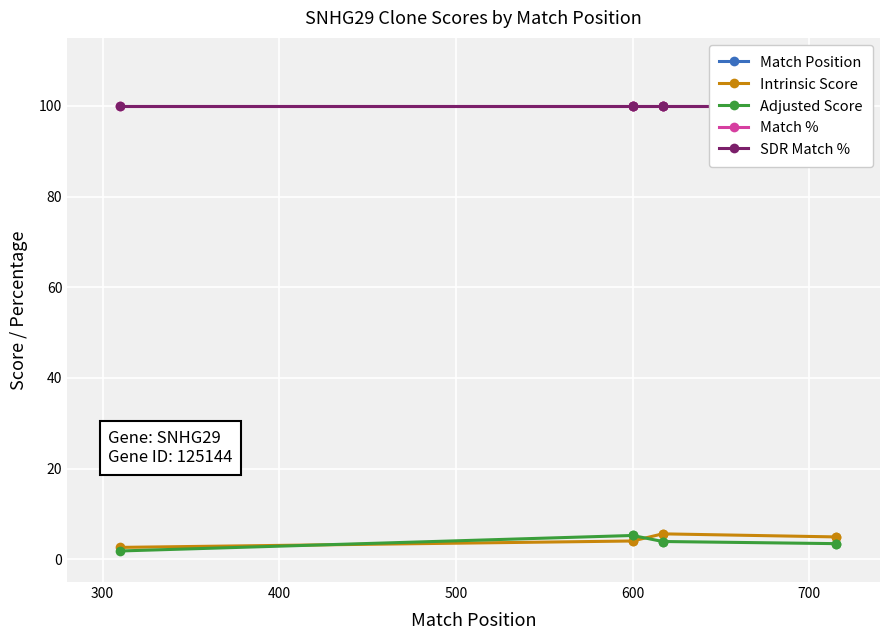

Which series has the widest spread of values?

Match Position